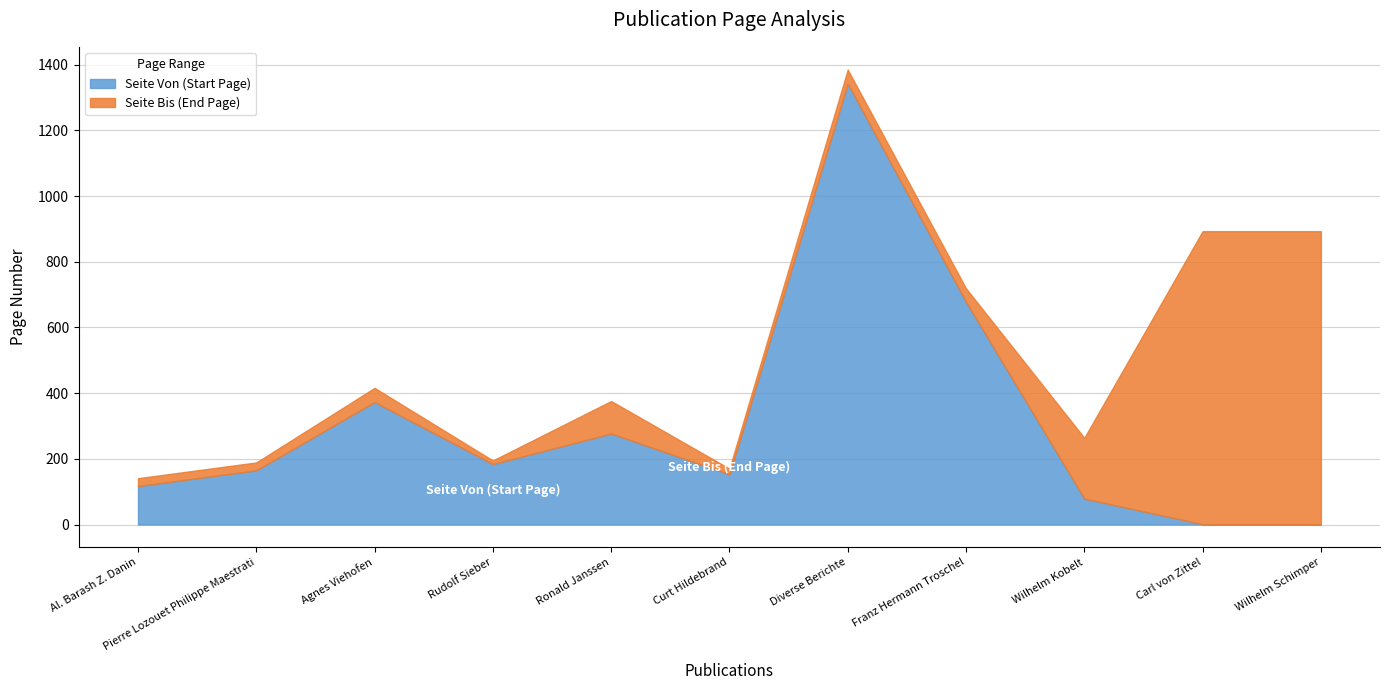

Which series has the largest range (max minus min)?

Seite Von (Start Page)